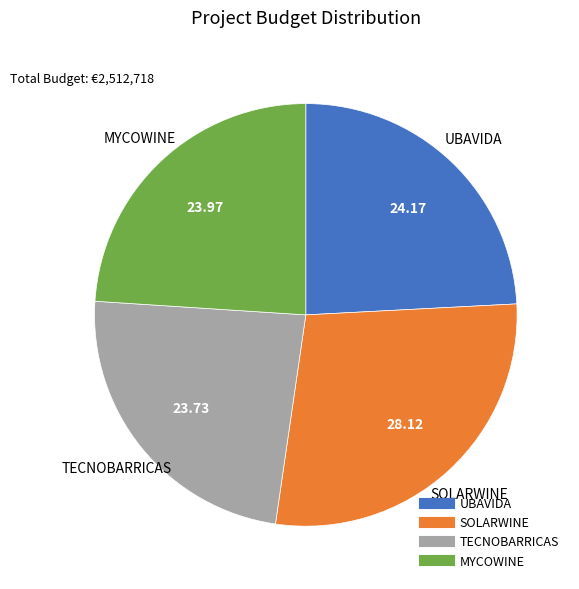

Approximately how many times larger is the value at TECNOBARRICAS compared to SOLARWINE?

0.8